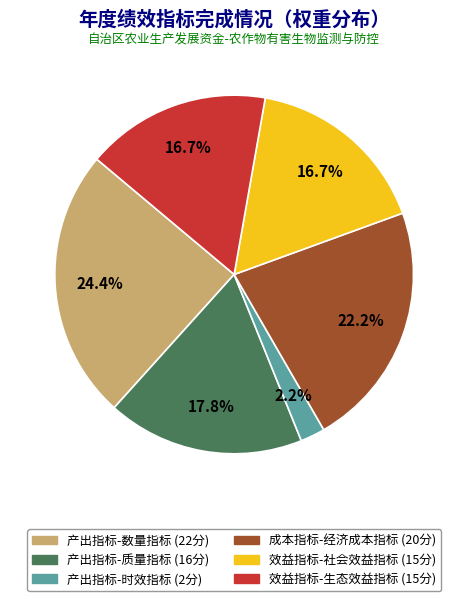

Is there any slice that represents more than half of the pie?

No